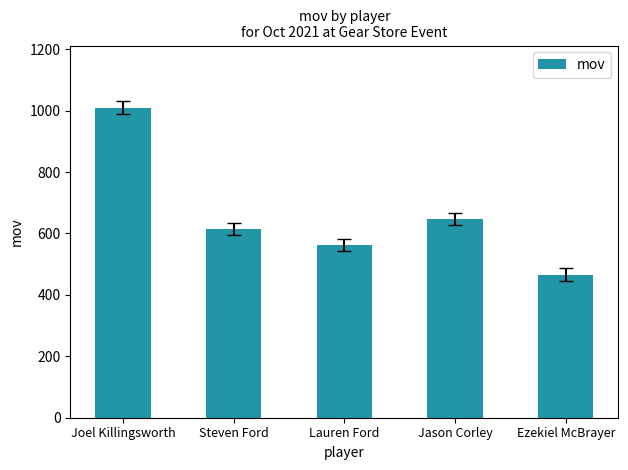

What is the value of the 4th bar from the left?

647